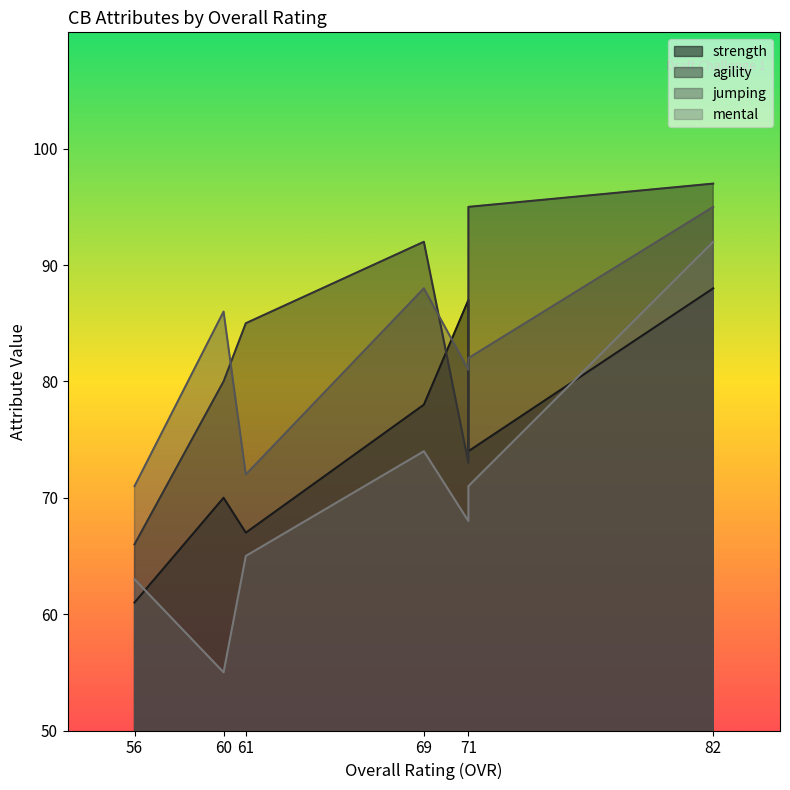

True or false: jumping and agility intersect in this chart.

True